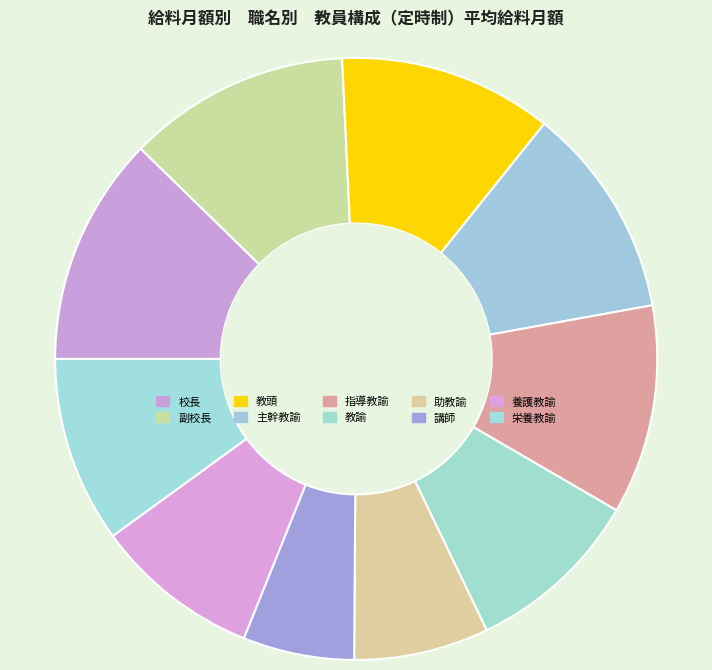

The 教諭 slice represents 1% of the pie. True or false?

False